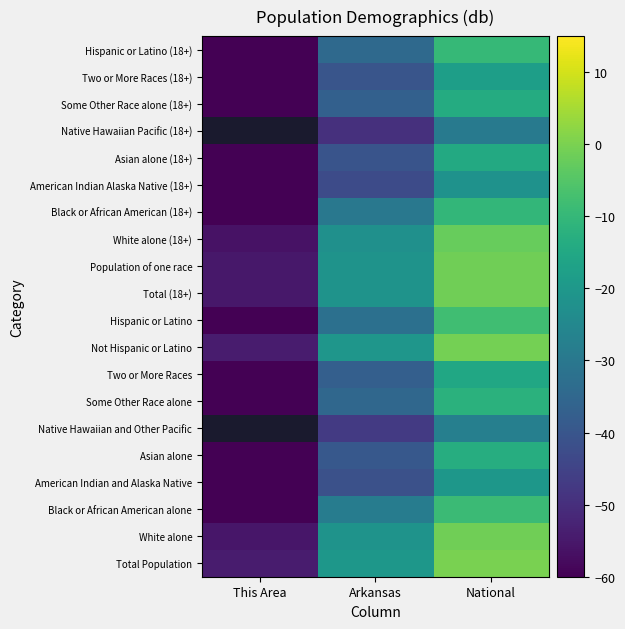

Is it true that Population of one race equals -10.5 at Arkansas?

False